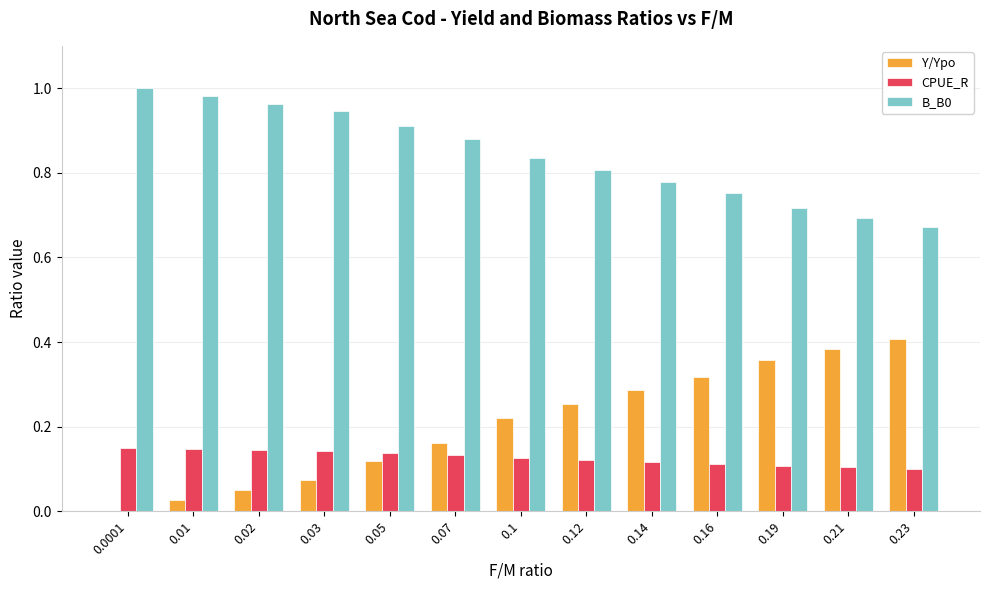

Is it true that B_B0 equals 0.8 at 0.16?

True